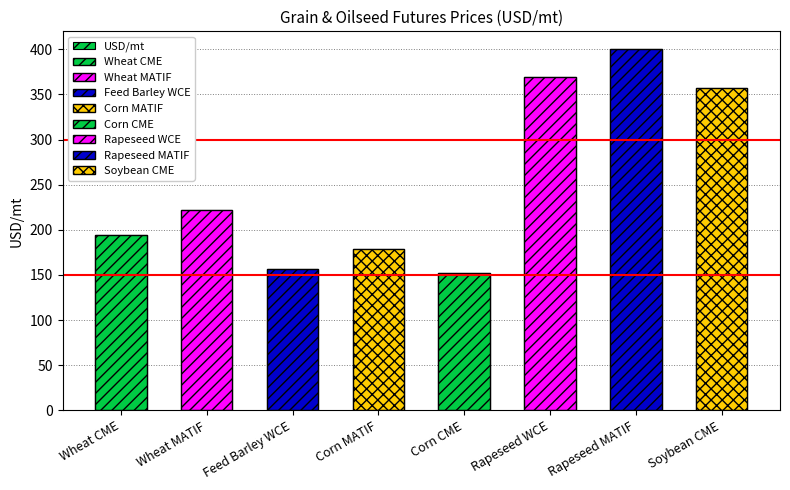

List the labels in order of value, largest first.

Rapeseed MATIF, Rapeseed WCE, Soybean CME, Wheat MATIF, Wheat CME, Corn MATIF, Feed Barley WCE, Corn CME